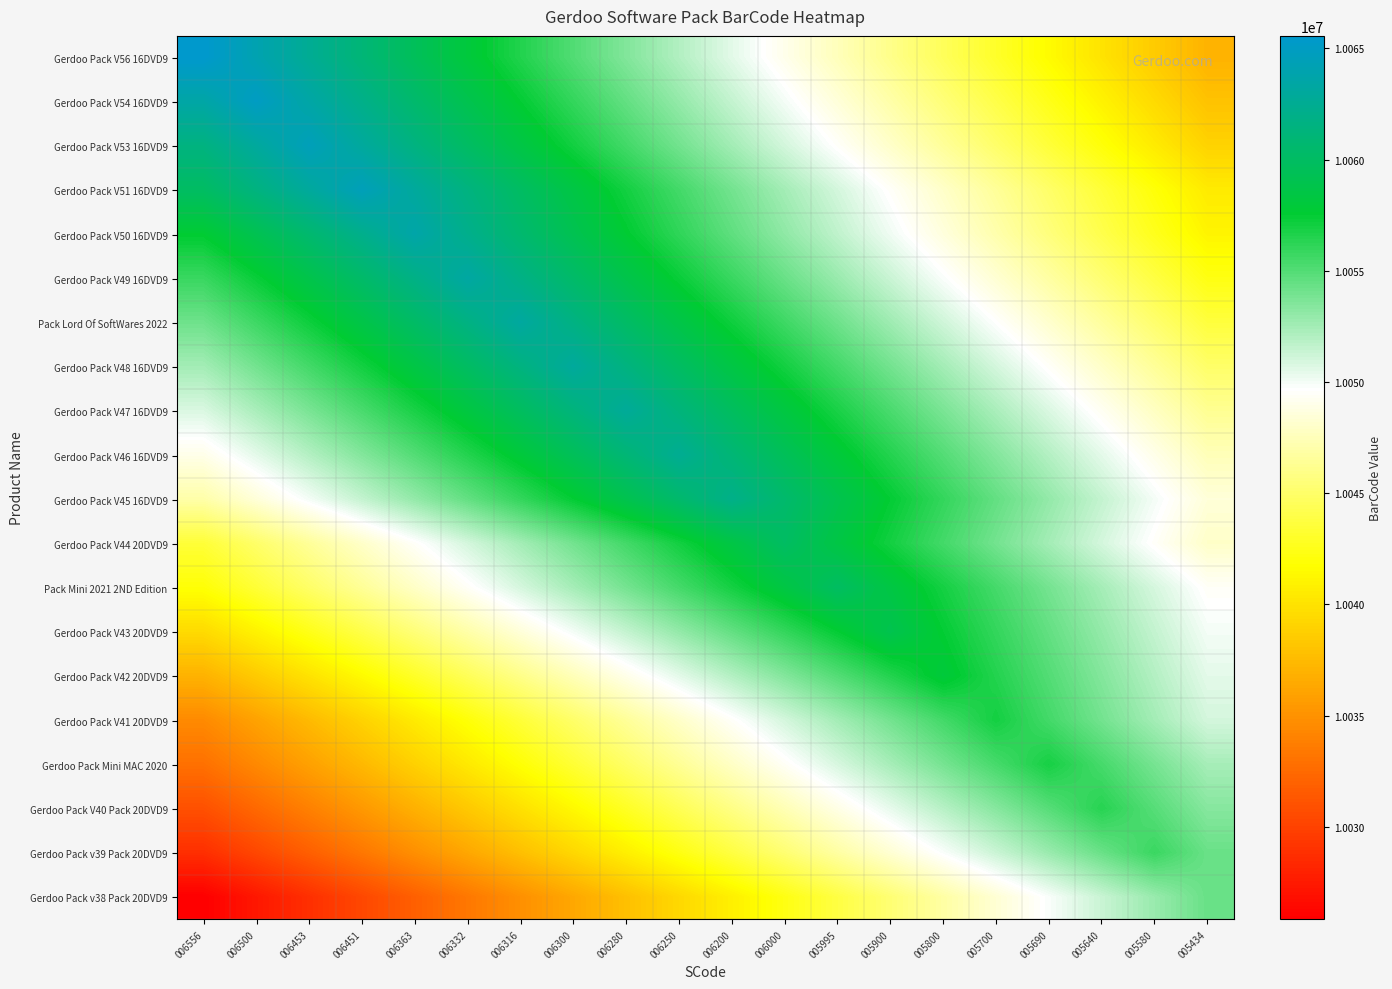

Which series has the largest total across all categories?

Gerdoo Pack V47 16DVD9